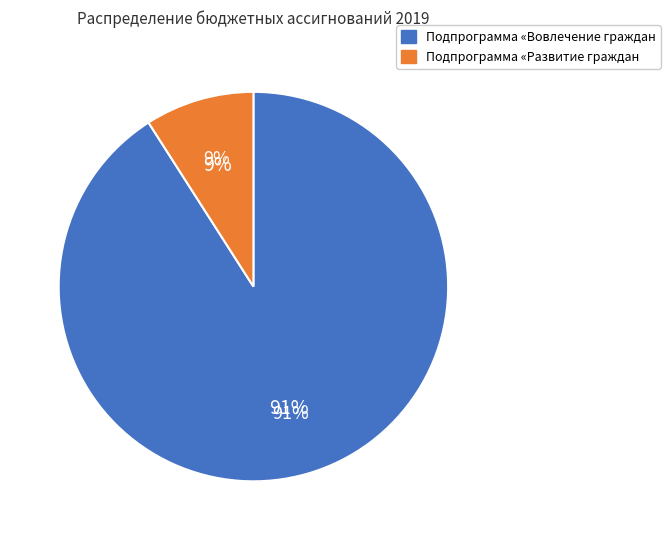

Does Подпрограмма «Вовлечение граждан represent more than half of the total?

Yes